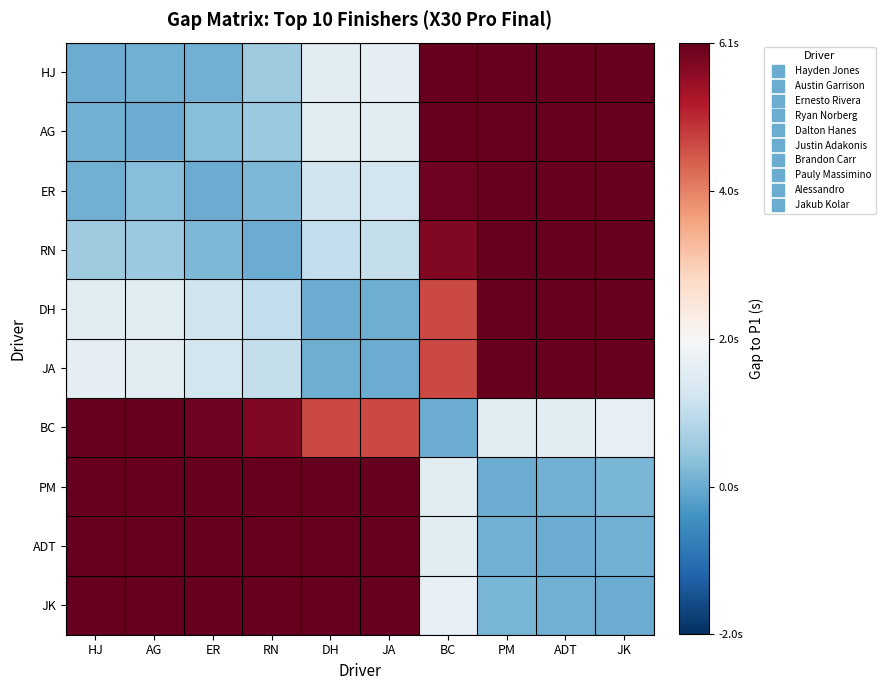

Between ER and DH, which is larger?

DH